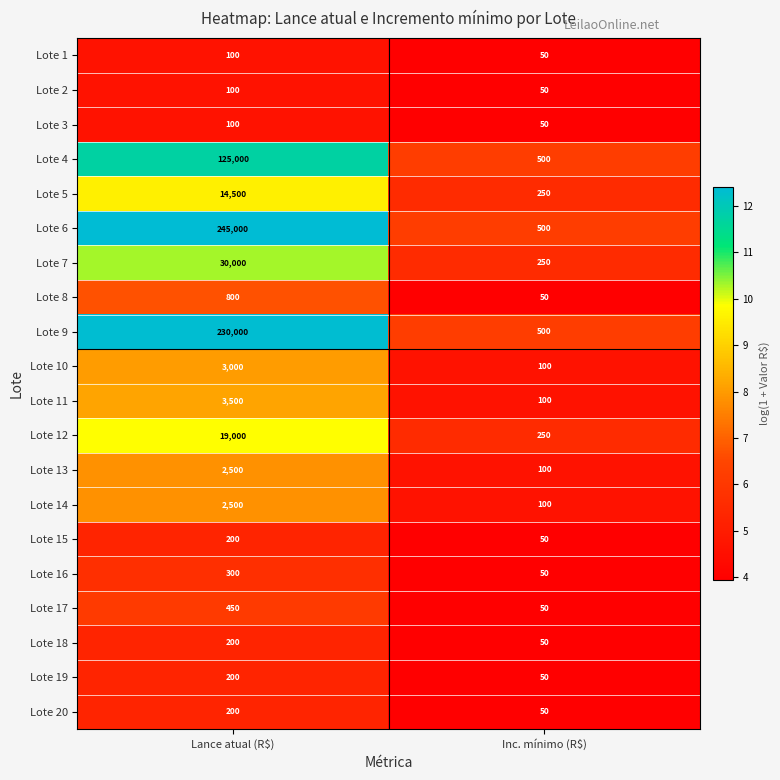

The Lote 11 series shows 1673 at Lance atual (R$). True or false?

False